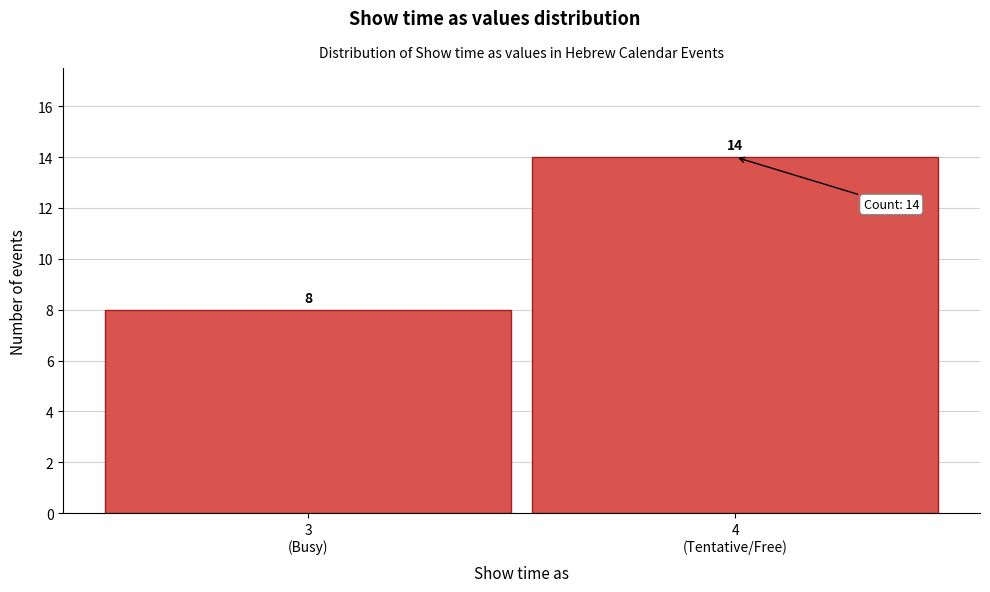

Reading left to right, what are all the values shown in this chart?

8	14